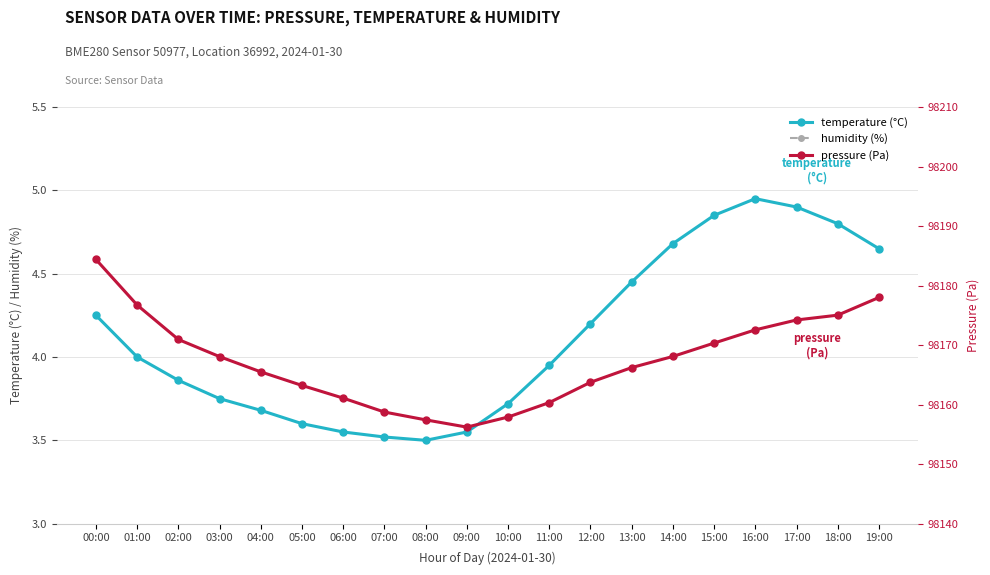

Which series has the widest spread of values?

pressure